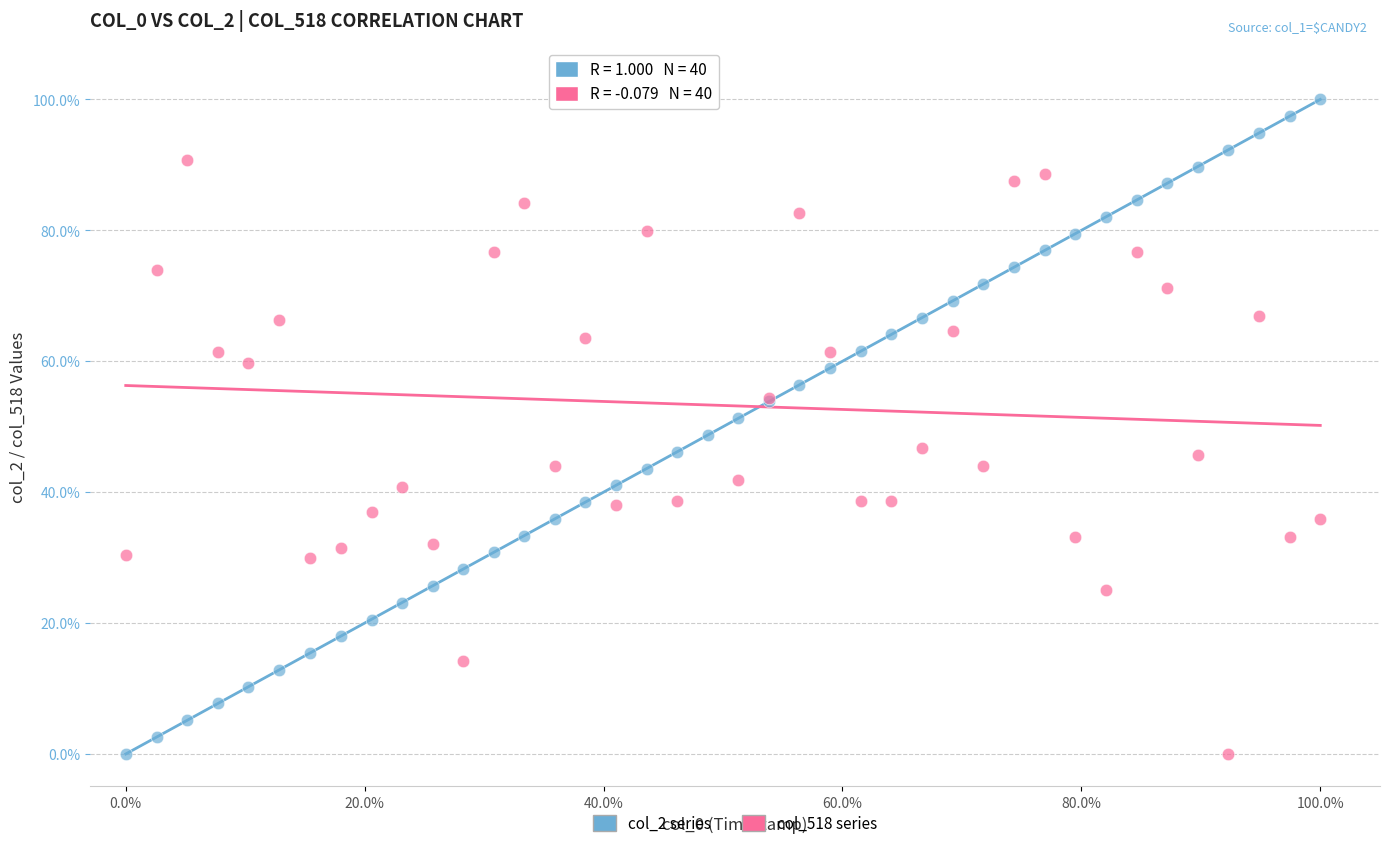

What is the X range (max minus min) for the scatter plot?

100.0